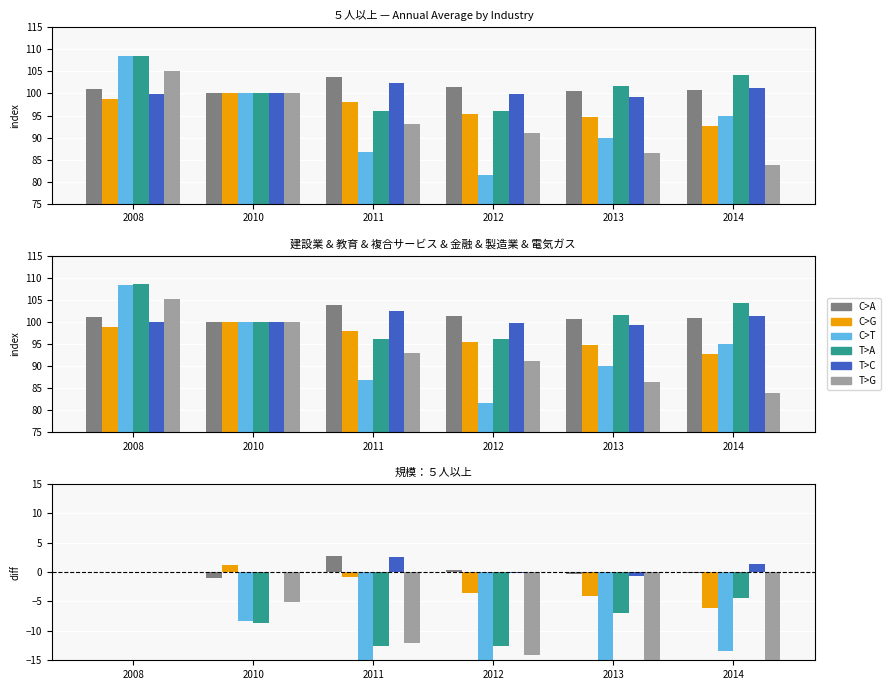

Are the bars horizontal?

No